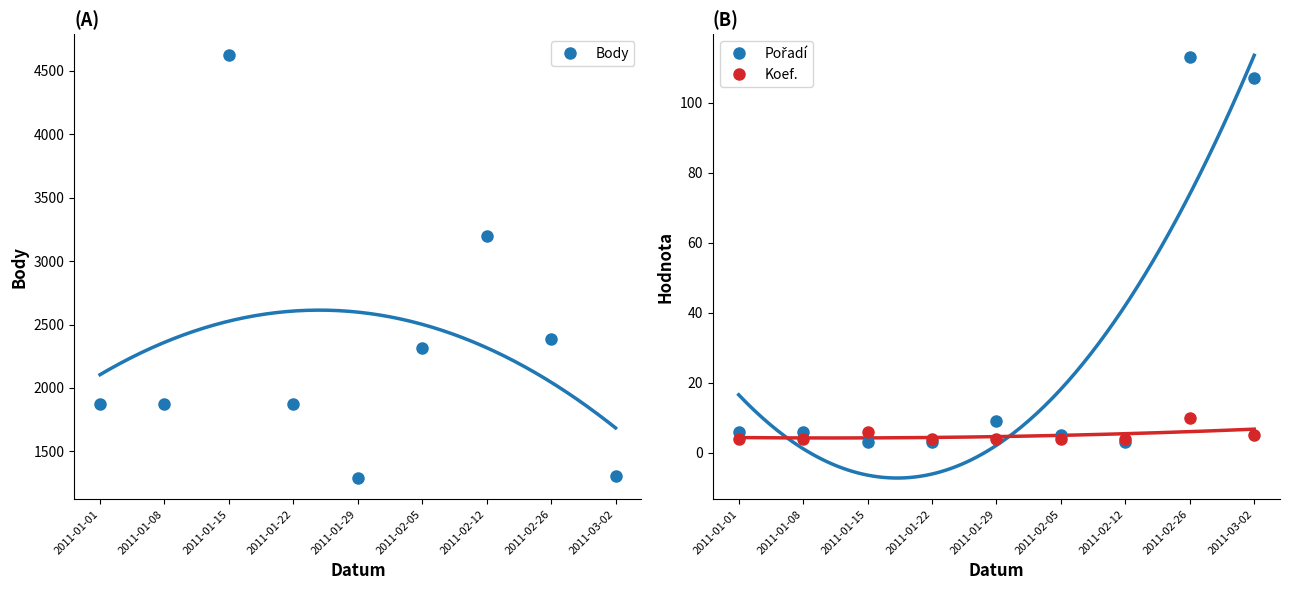

What is the label of the 3rd point from the right?

2011-02-12